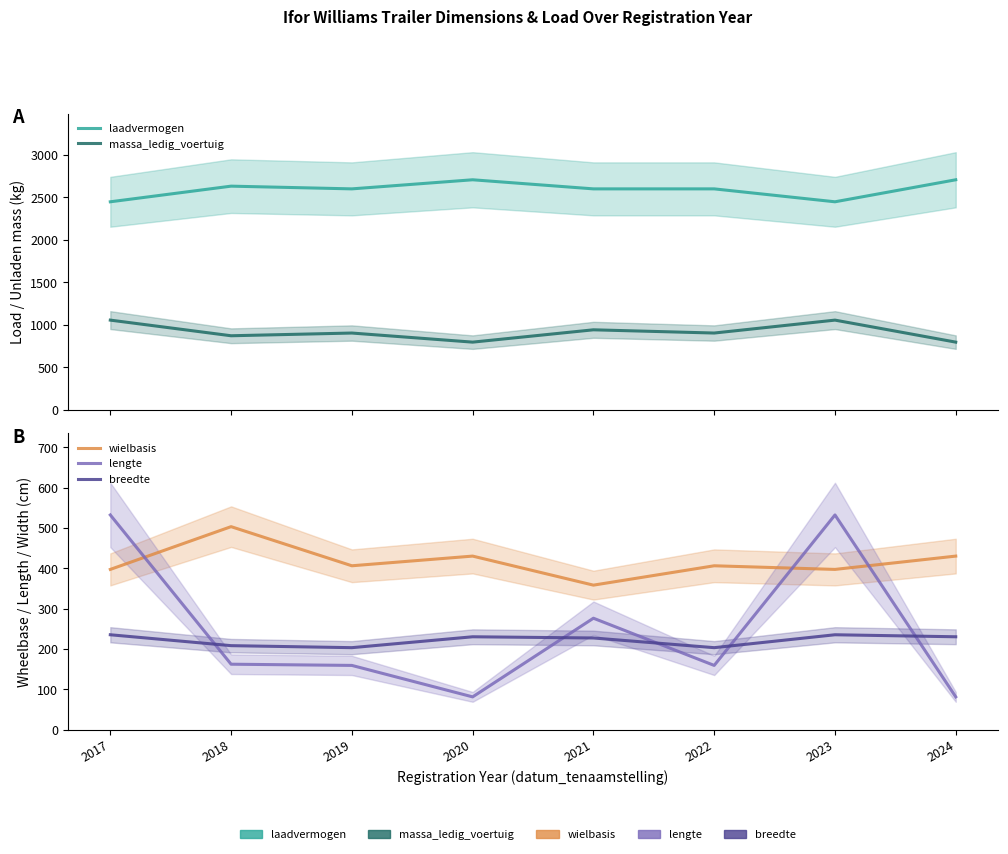

How many data points in breedte are above 230?

2